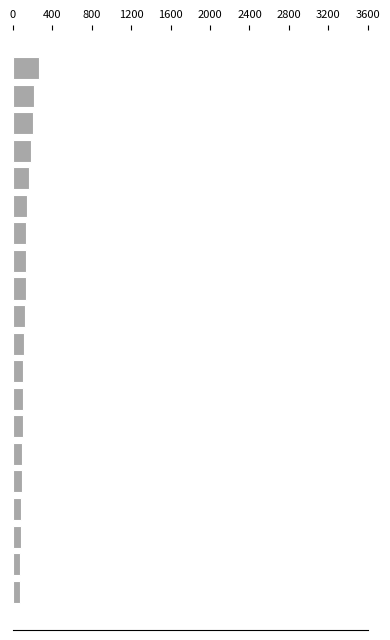

What is the average value?

128.3